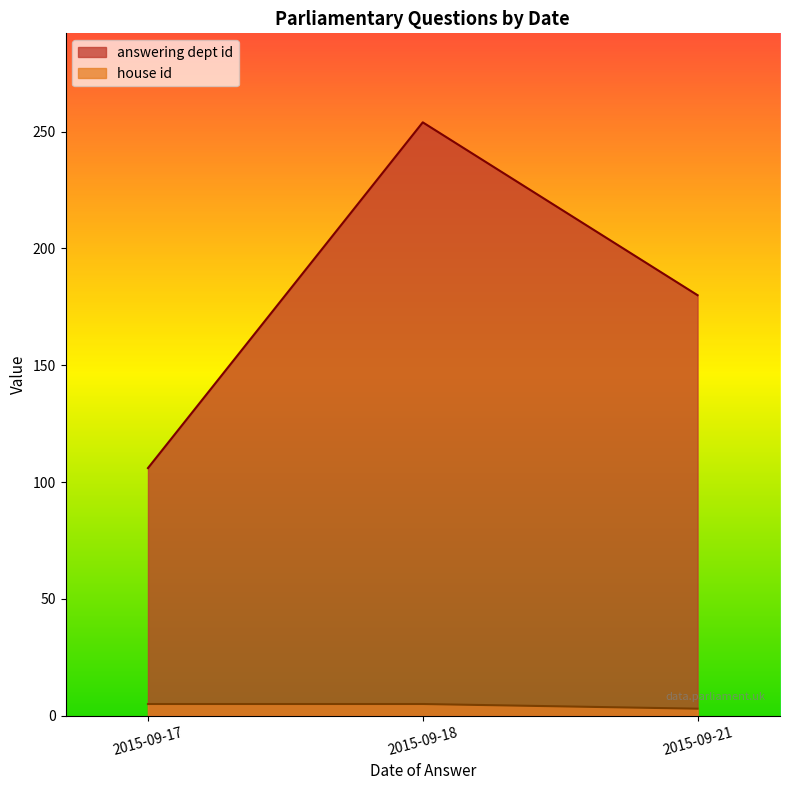

What is the minimum value shown in the chart?

3